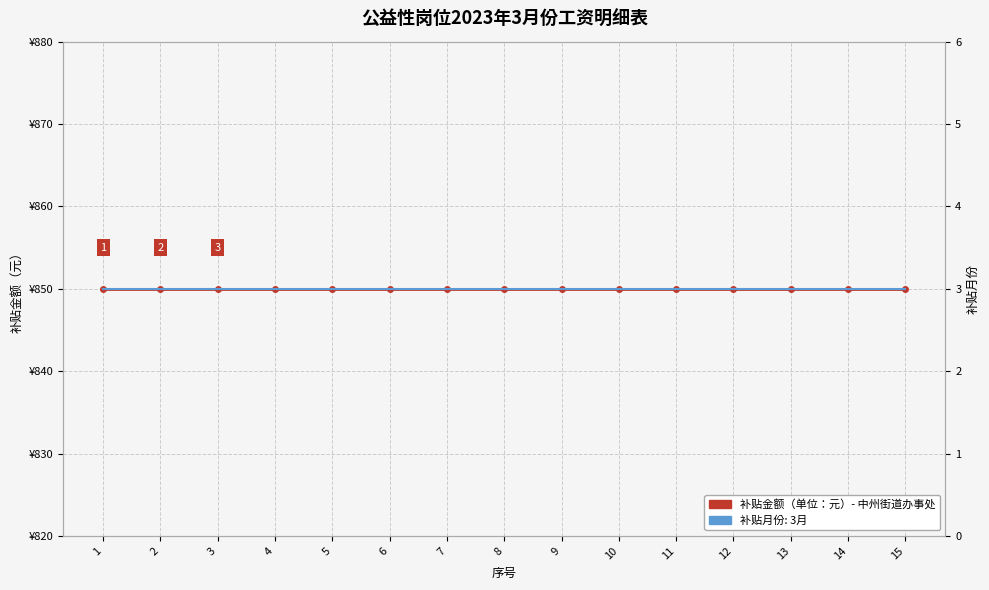

Rank the series at 12 from highest to lowest value.

补贴金额（单位：元）, 补贴月份